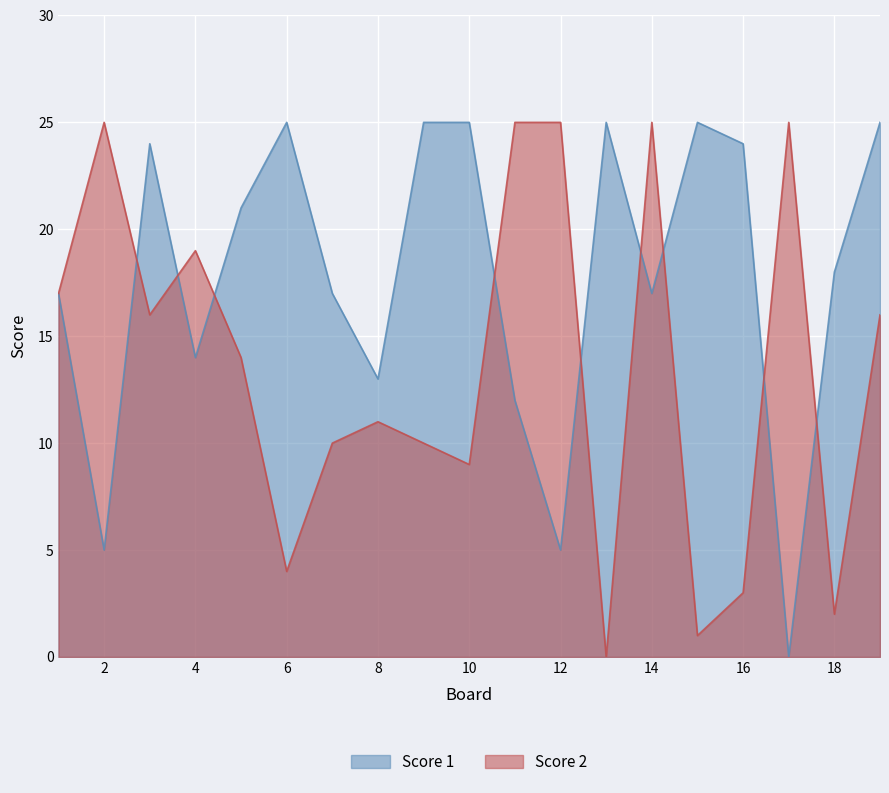

Reading right to left, what are all the values shown in this chart?

Score 1: 25	18	0	24	25	17	25	5	12	25	25	13	17	25	21	14	24	5	17
Score 2: 16	2	25	3	1	25	0	25	25	9	10	11	10	4	14	19	16	25	17